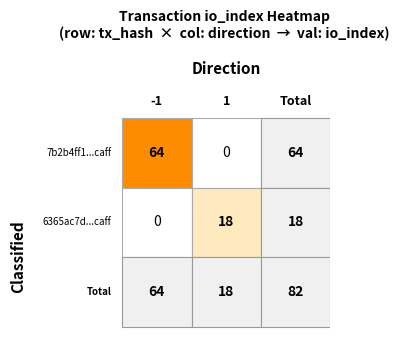

What is the maximum value for 6365ac7d21740ad8c78b8295ed45cdae6cc5c6f?

18